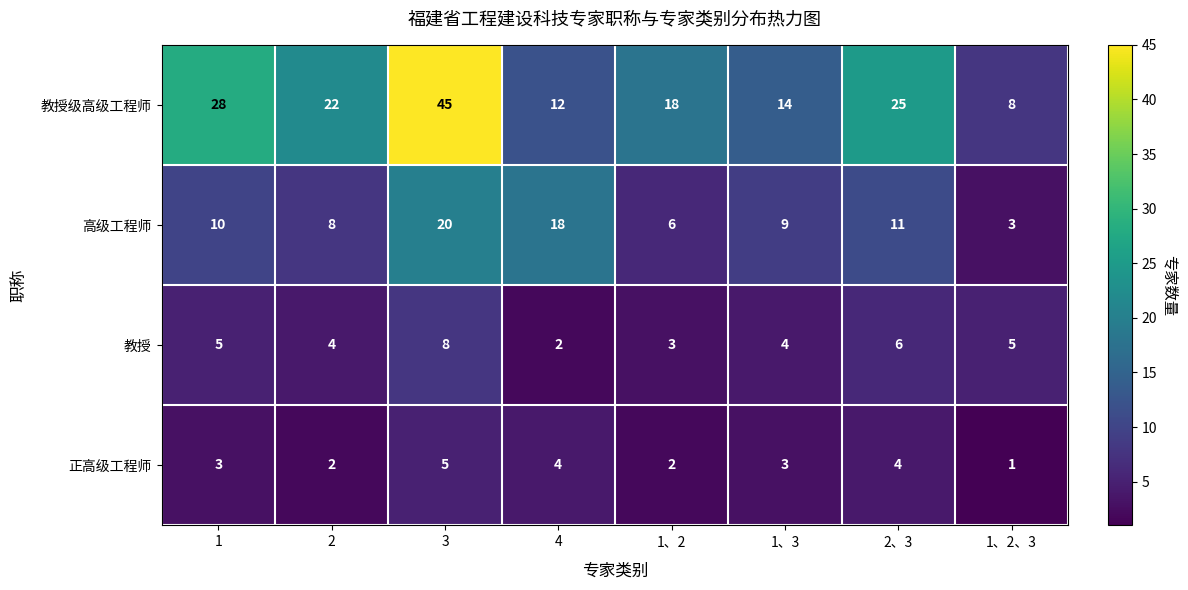

Which series has the largest total across all categories?

教授级高级工程师